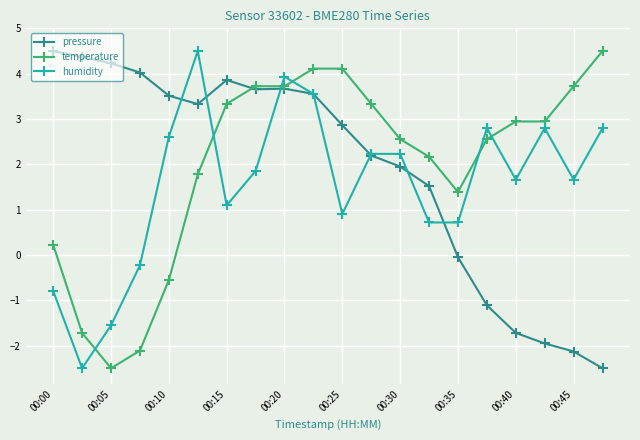

List the series in order of their overall mean, lowest first.

humidity, pressure, temperature